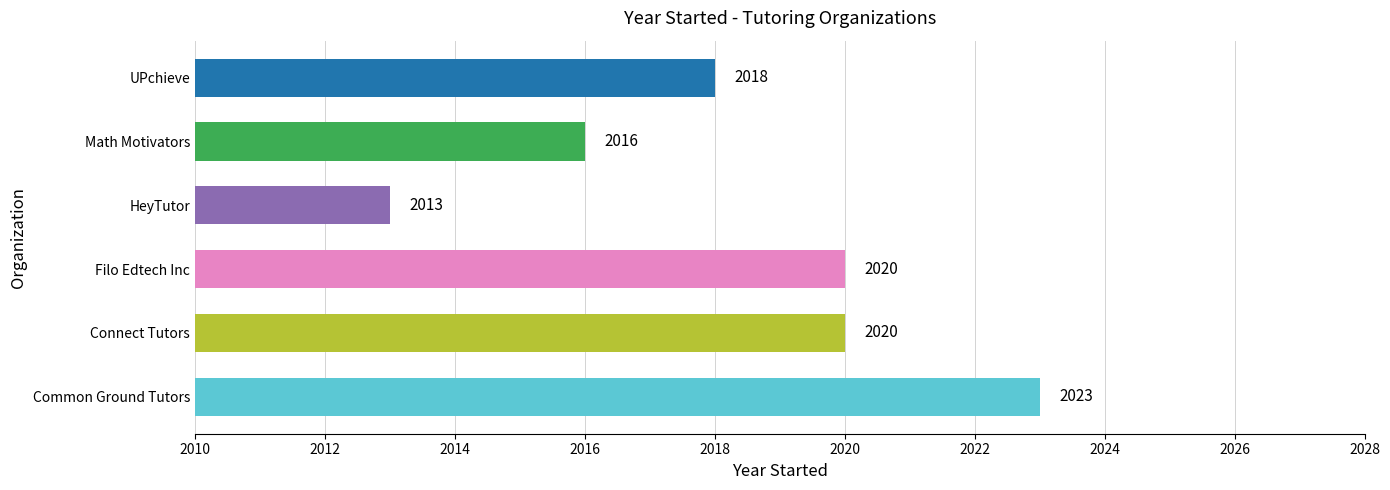

Are the bars horizontal?

Yes